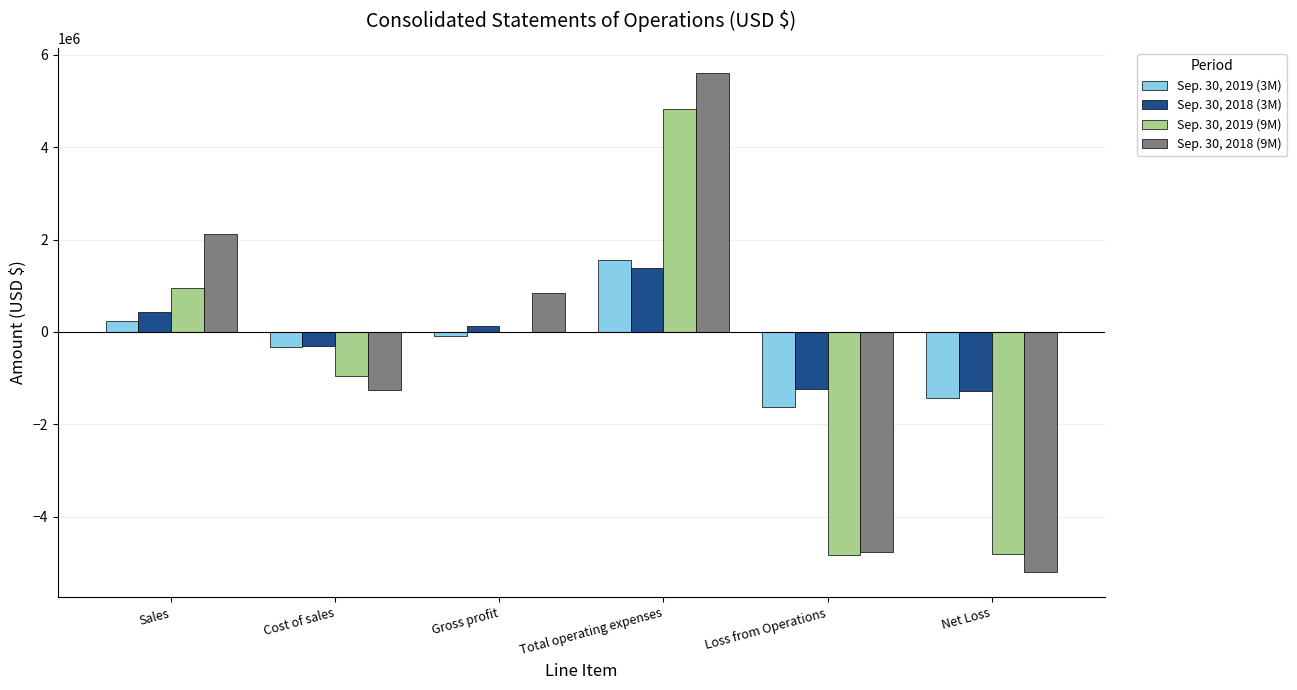

At which label is Sep. 30, 2019 (3M) closest to -43185?

Gross profit